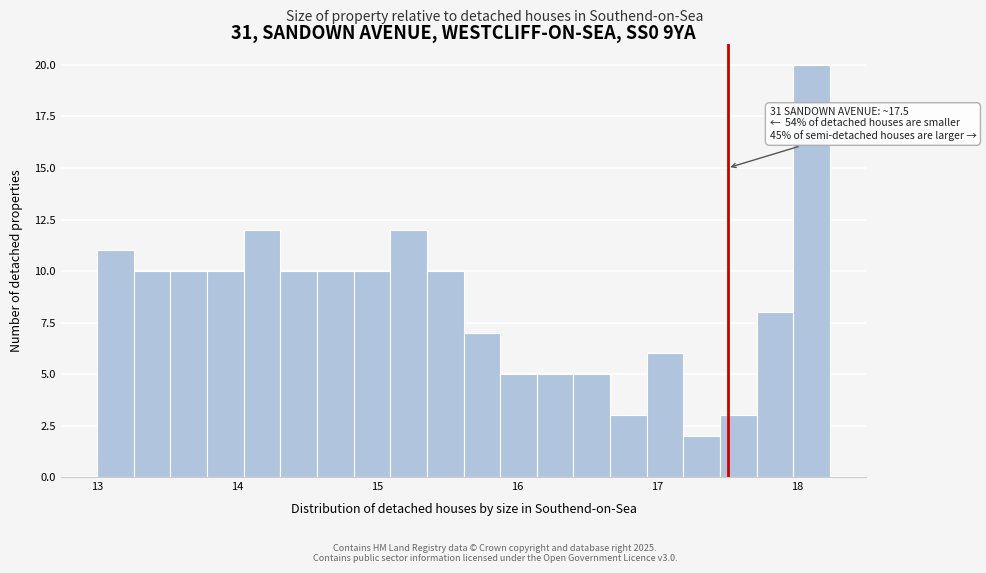

Around what value on the x-axis is the tallest bar? Give the approximate position of its centre, as read against the axis.

18.1